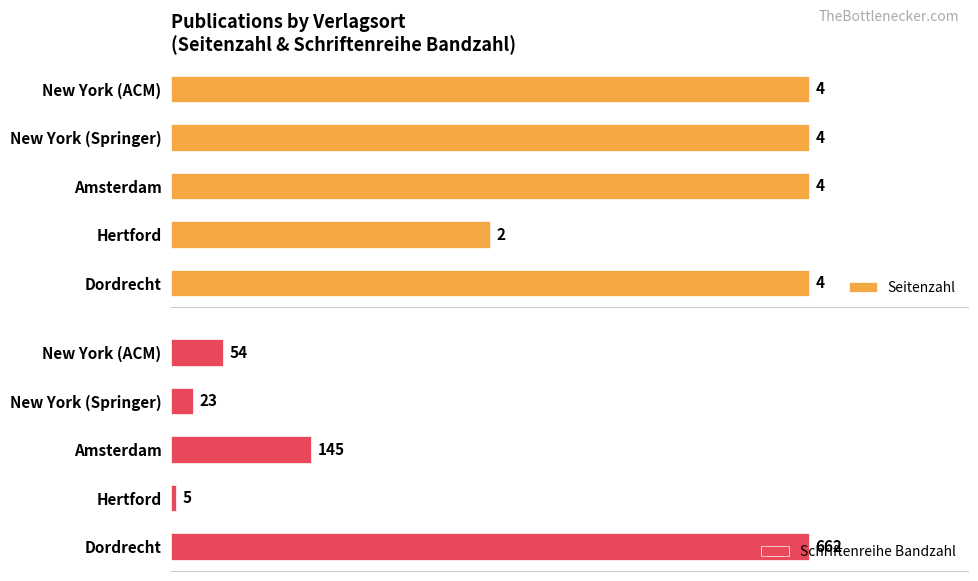

What is the sum of all Seitenzahl values?

18